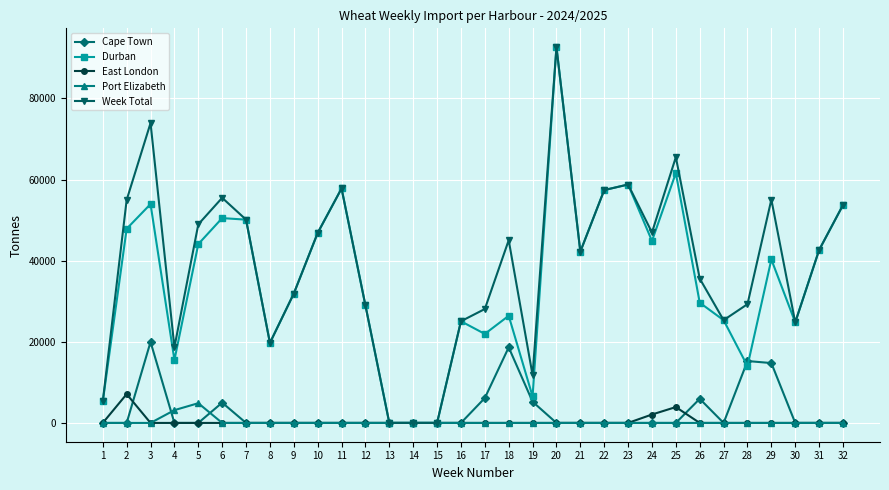

The value of East London at 14 is 0. True or false?

True